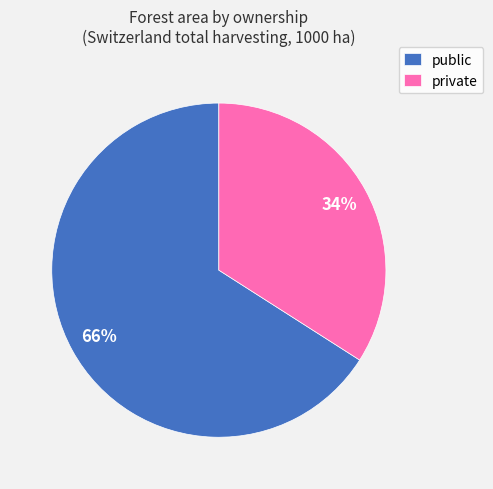

To the nearest percent, what percentage of the pie is public?

66%